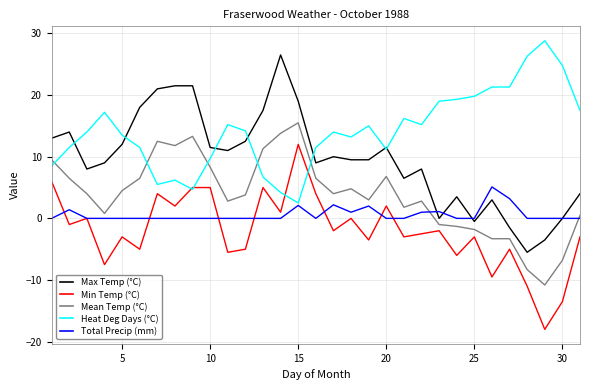

List the series in order of their peak value, lowest first.

Total Precip (mm), Min Temp (°C), Mean Temp (°C), Max Temp (°C), Heat Deg Days (°C)